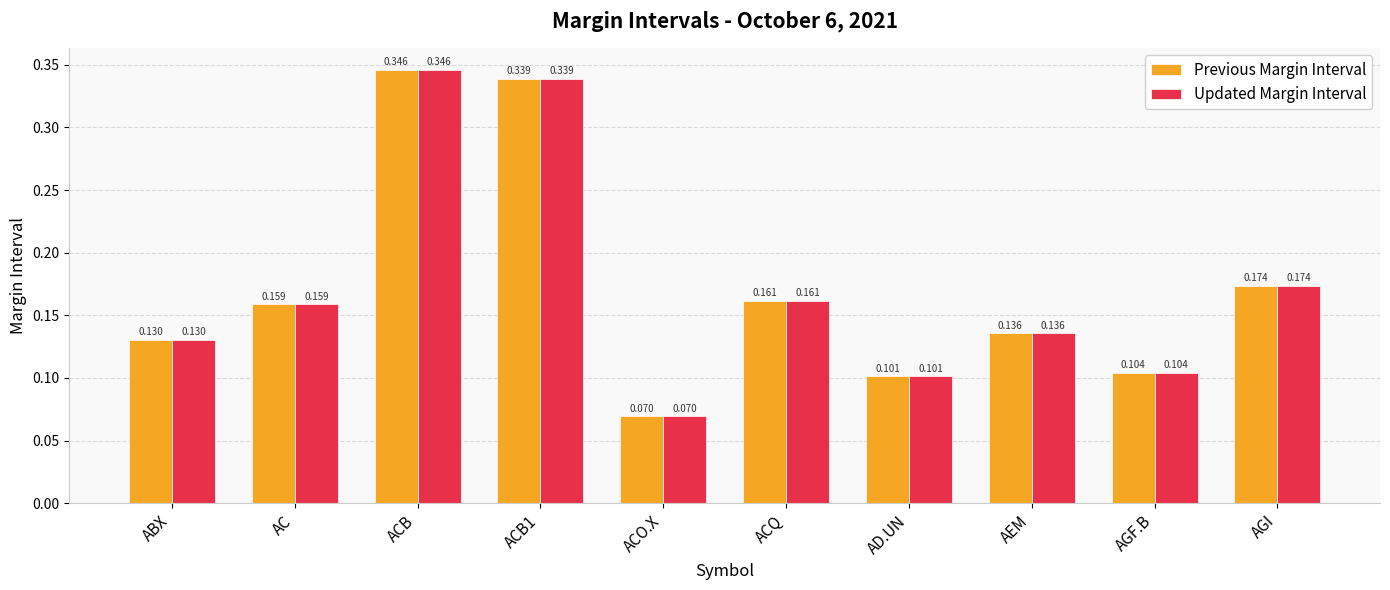

At which label does Previous Margin Interval reach its minimum?

ACO.X